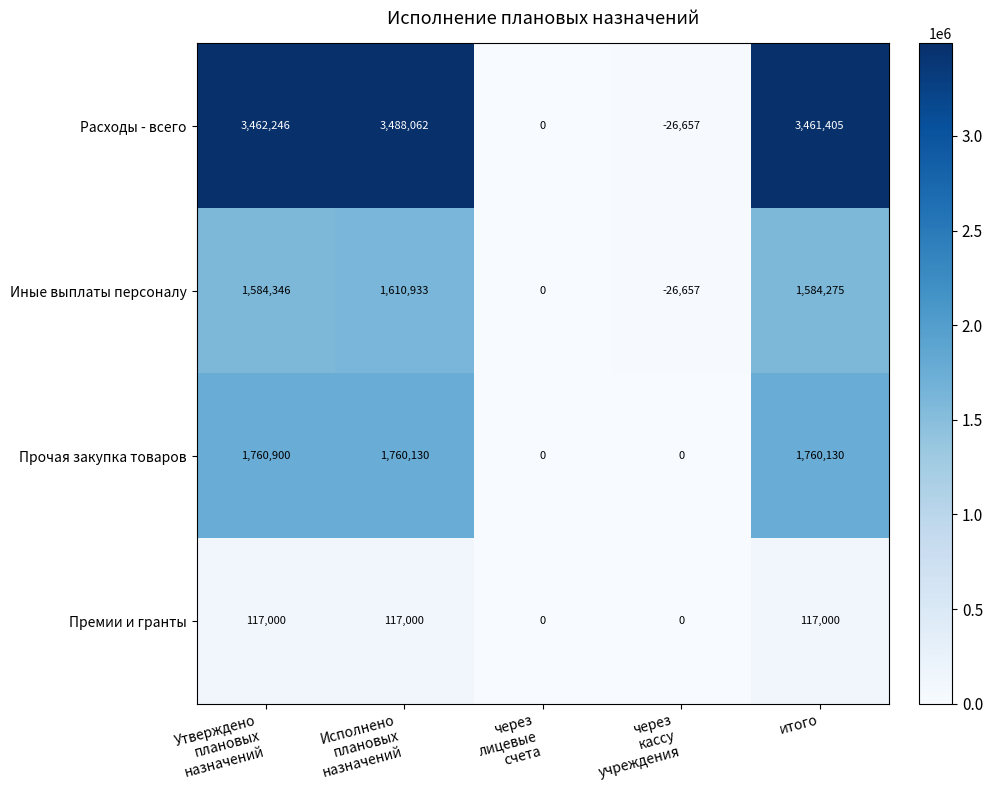

Which series has the widest spread of values?

Расходы - всего